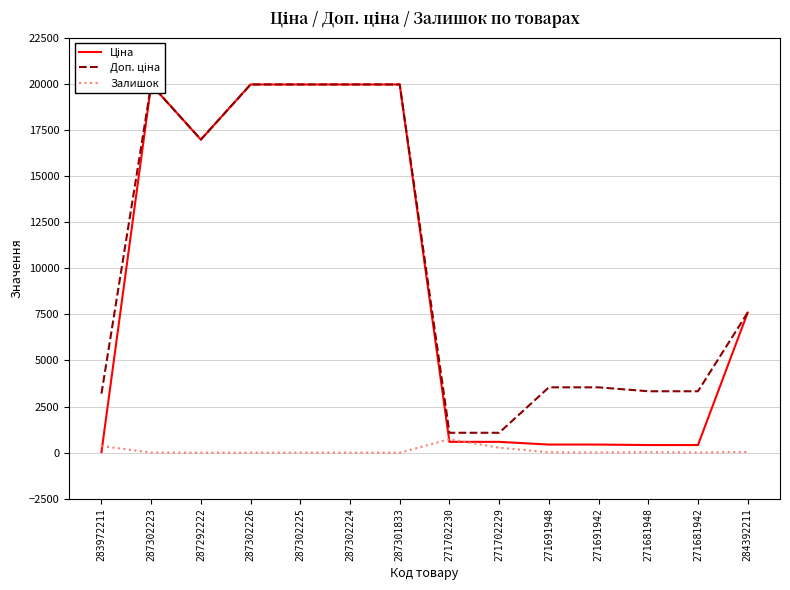

Where is the first local maximum for Доп. ціна?

287302223